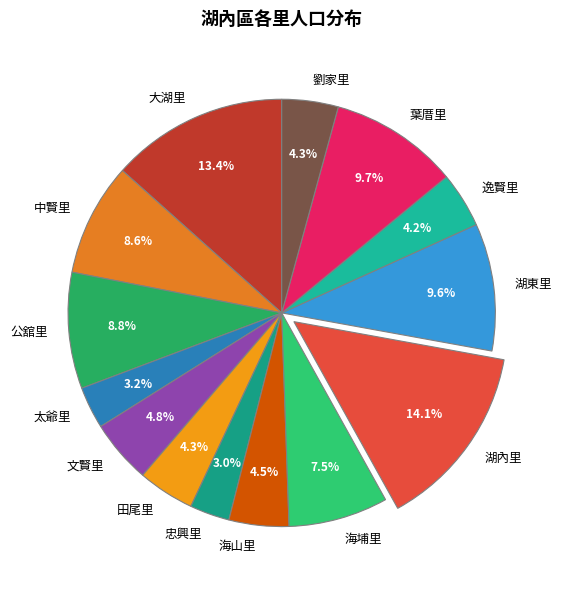

What is the largest slice in the pie chart?

湖內里